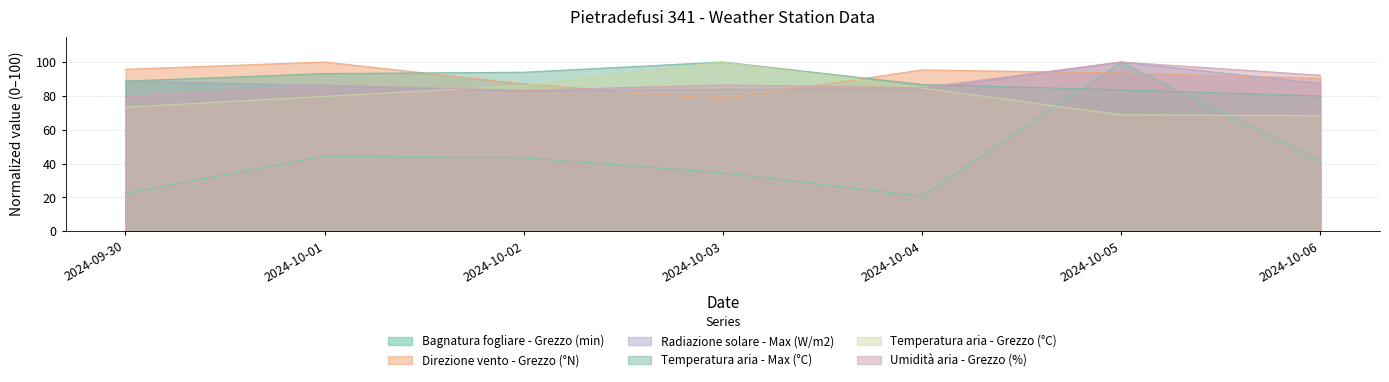

How many data points in Bagnatura fogliare - Grezzo (min) are above 41?

4